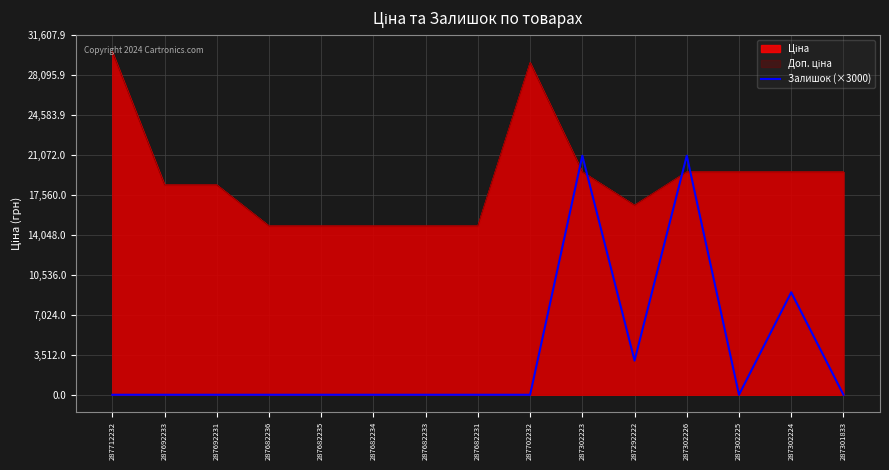

True or false: the data has more than 2 interior local peaks.

True